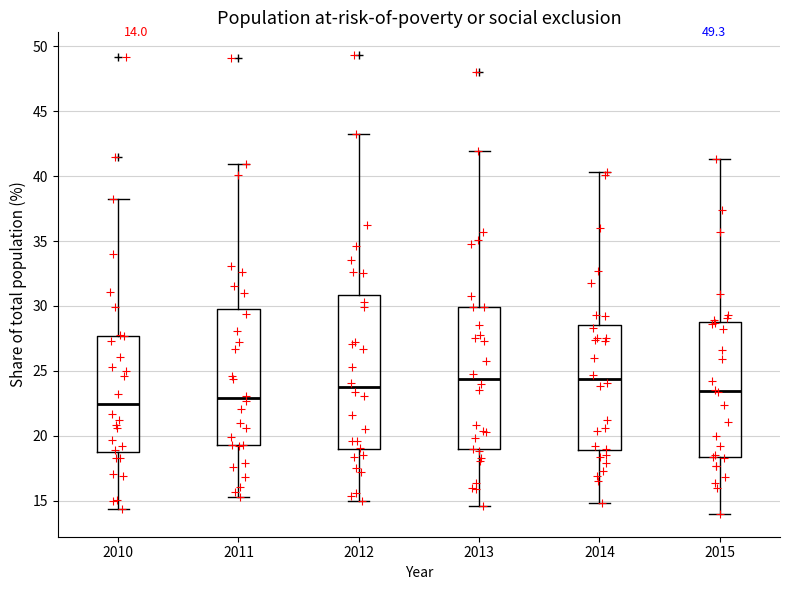

Which box is the tallest, from its lower edge to its upper edge?

2012